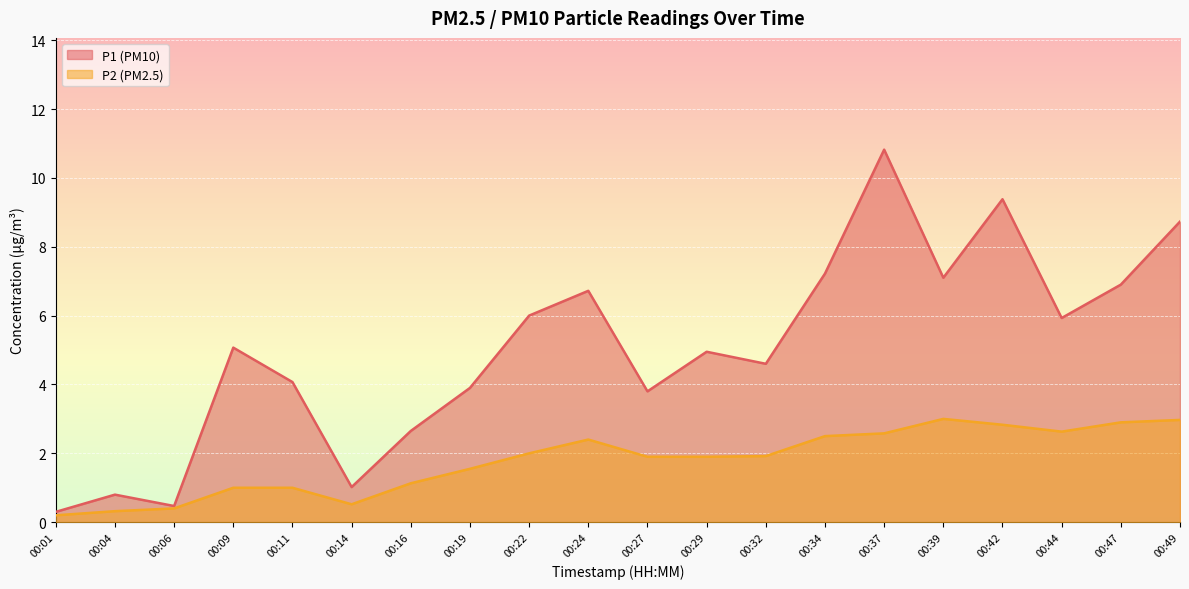

How many values in the P2 series exceed 1?

14